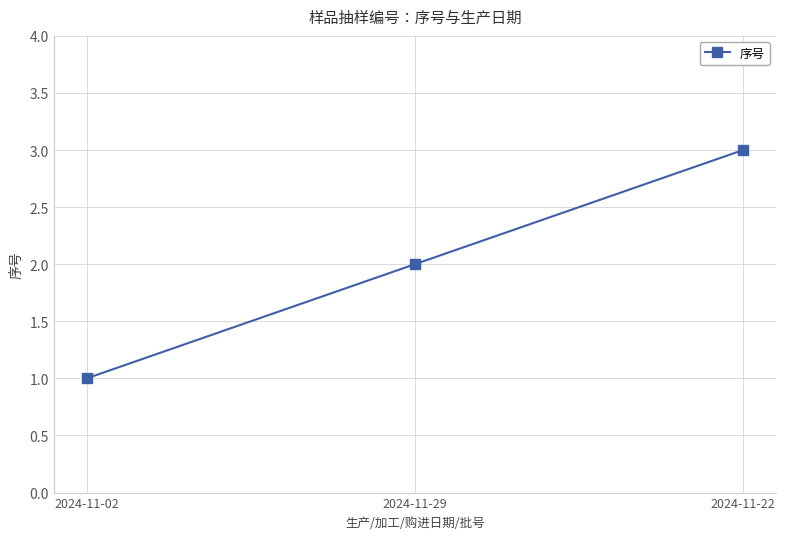

Reading left to right, transcribe all the data shown in this chart.

2024-11-02=1	2024-11-29=2	2024-11-22=3